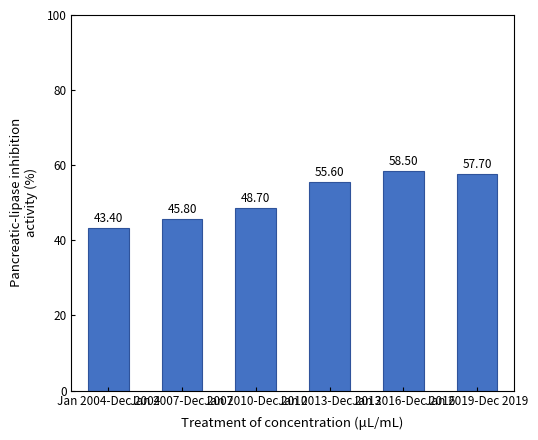

The chart shows a value of 43.4 at Jan 2004-Dec 2004. True or false?

True